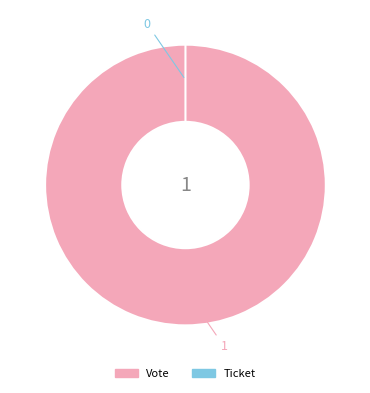

Which slice is the smallest?

Ticket